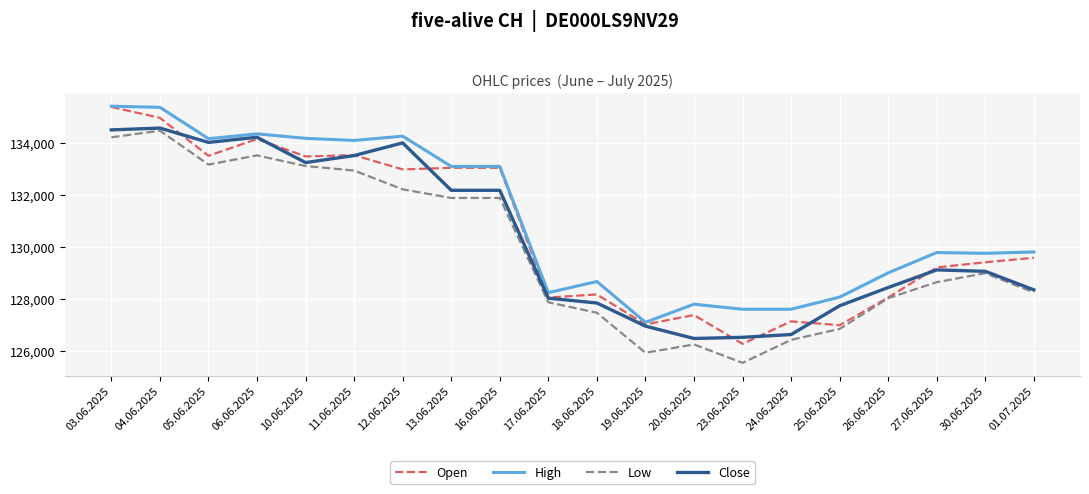

True or false: High and Low intersect in this chart.

False